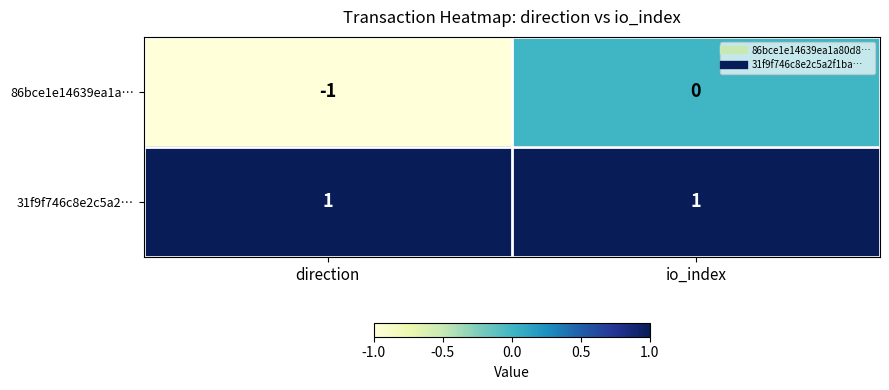

List the series in order of their overall mean, highest first.

31f9f746c8e2c5a2…, 86bce1e14639ea1a…